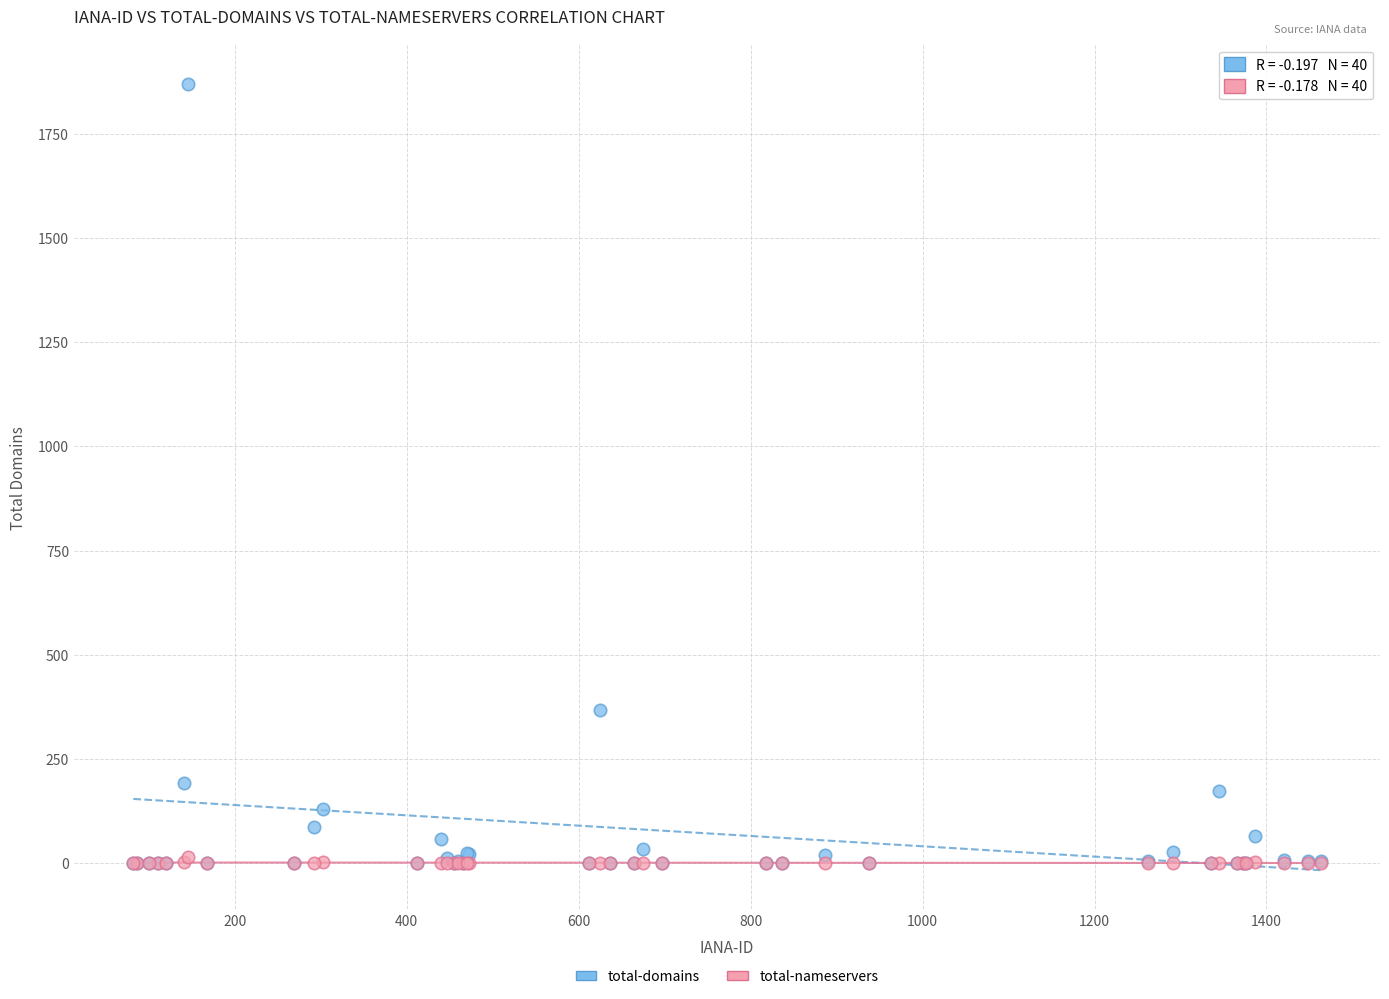

Which series contains the highest Y value?

total-domains